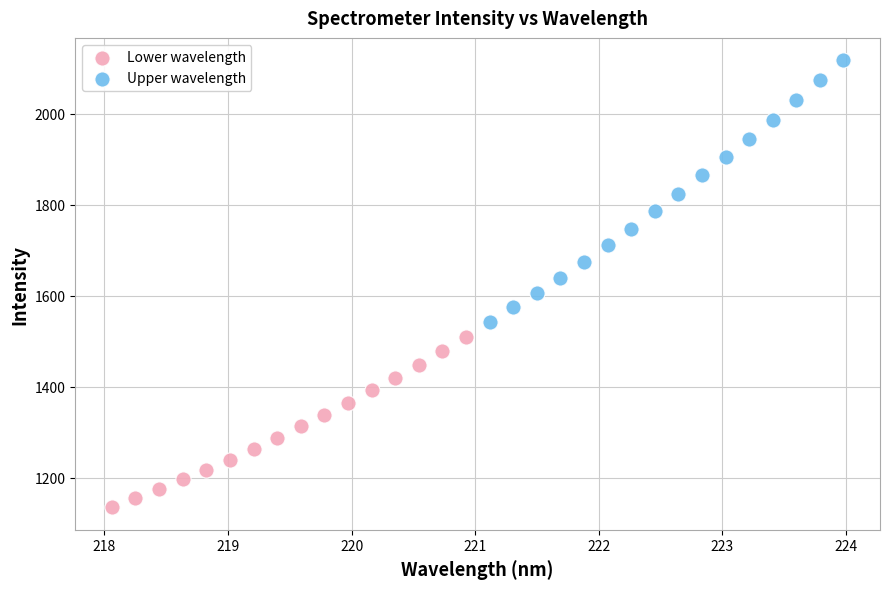

Which series contains the highest Y value?

Upper wavelength